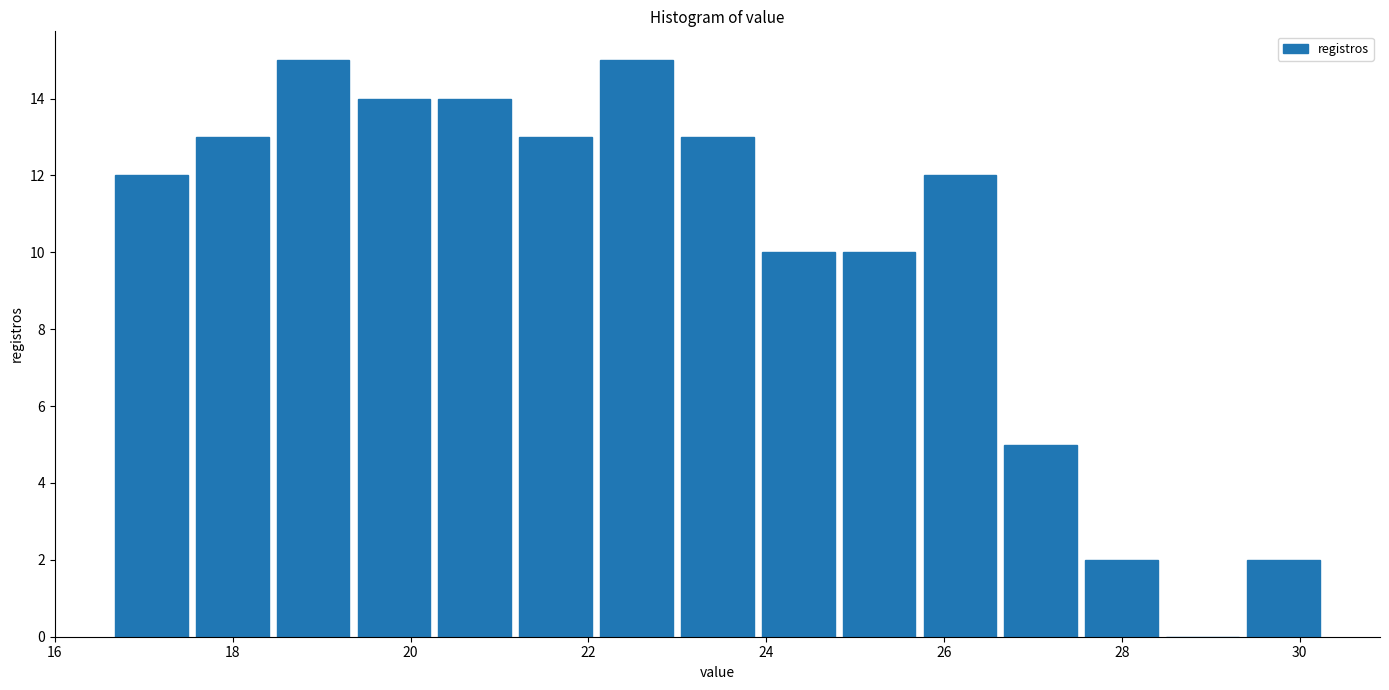

What is the height of the bar covering 25.8 to 26.6 on the x-axis? Neither the bar edges nor the heights are printed on the chart, so give them approximately, as read against the axes.

12